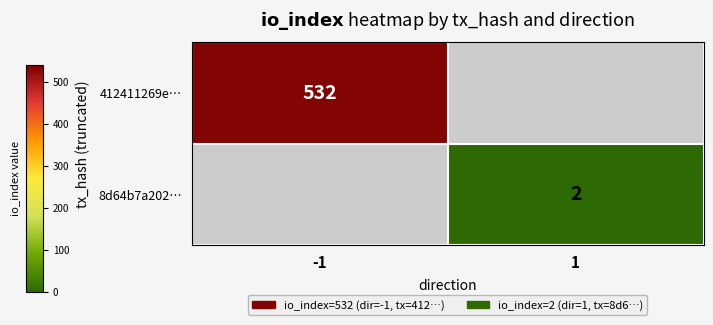

The 412411269e… series shows 532 at -1. True or false?

True